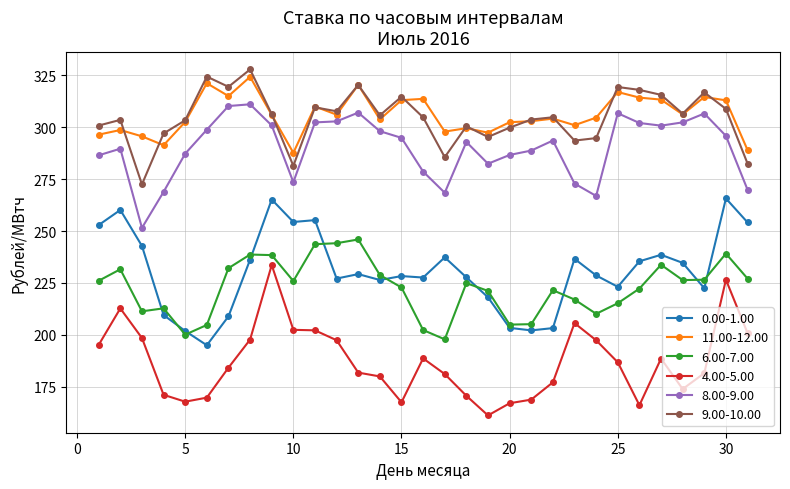

What is the sum of all 11.00-12.00 values?

9484.3